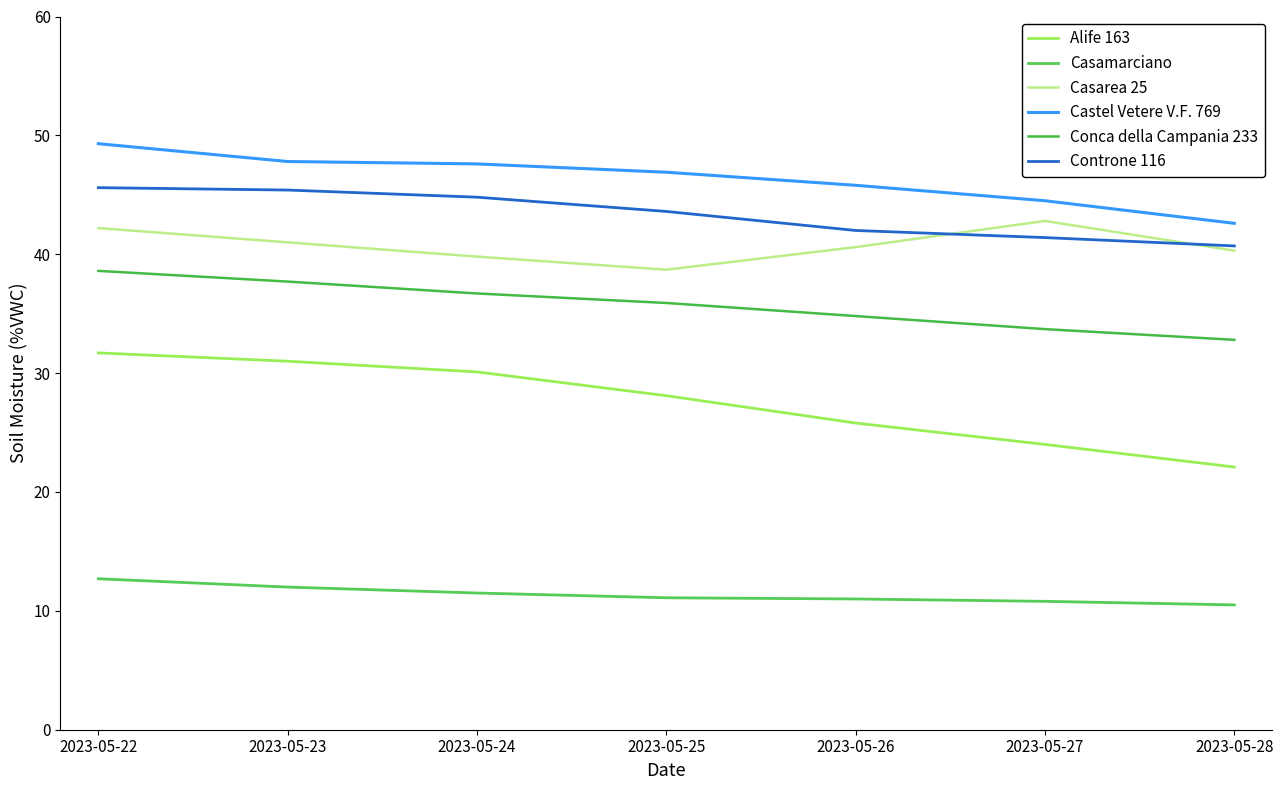

What is the value of the Castel Vetere V.F. 769 point at the 7th from the left?

42.6